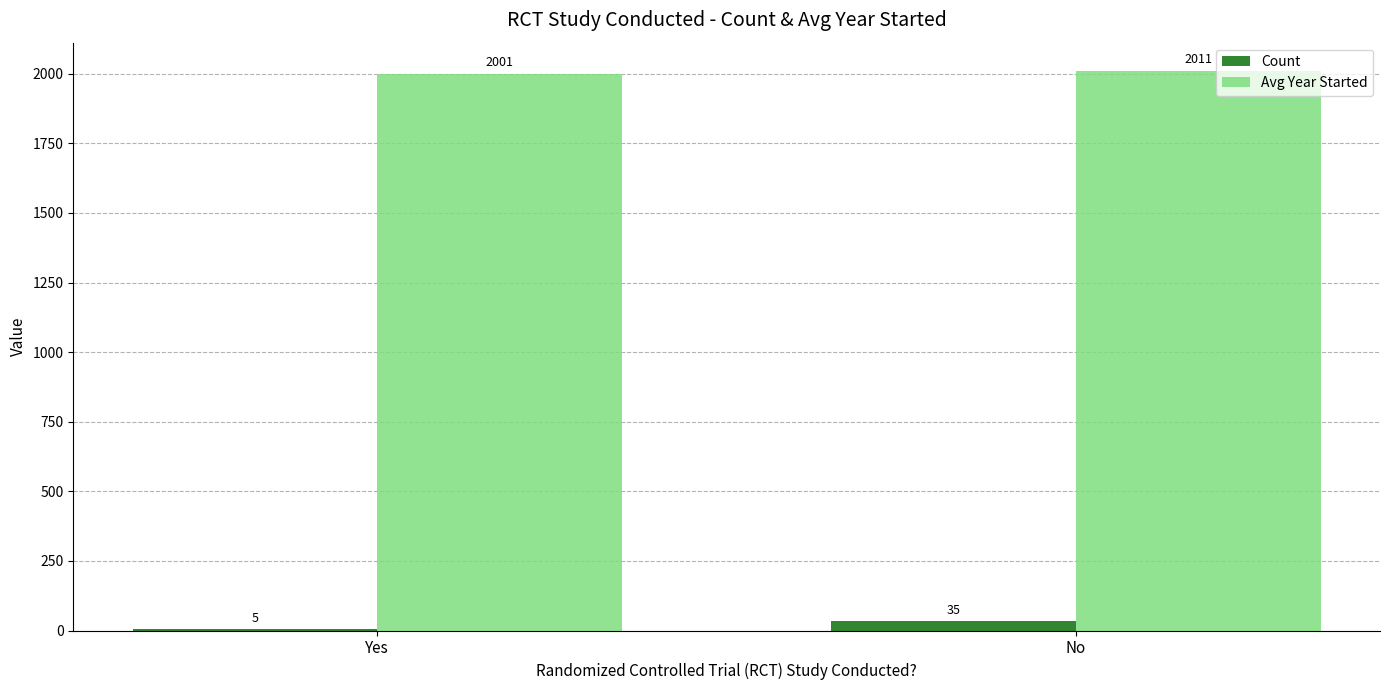

Between Yes and No, which series saw the biggest shift?

Count